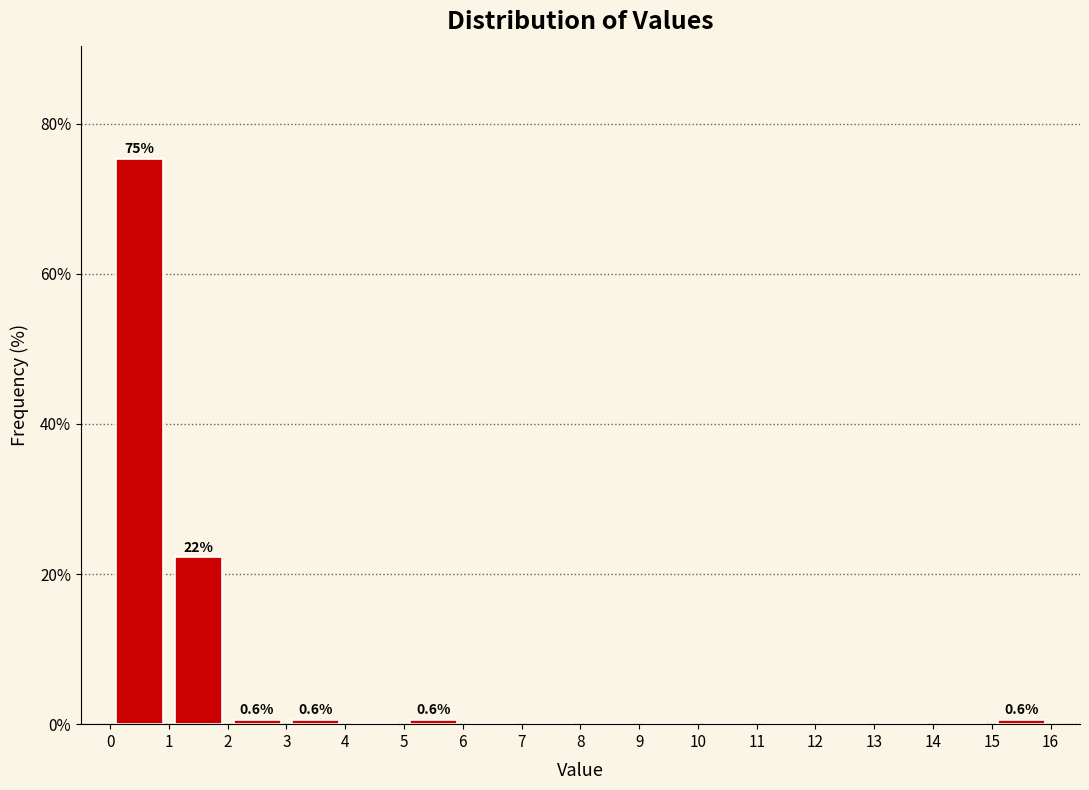

Which range on the x-axis has the tallest bar?

0 to 1